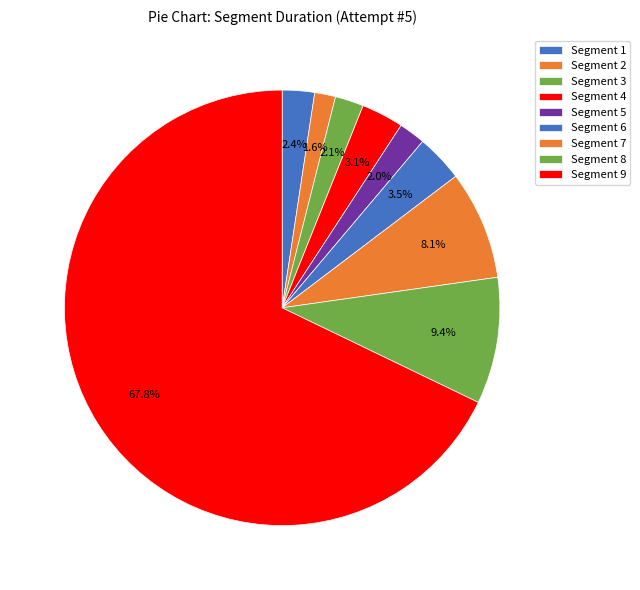

What portion of the pie excludes Segment 1?

97.6%